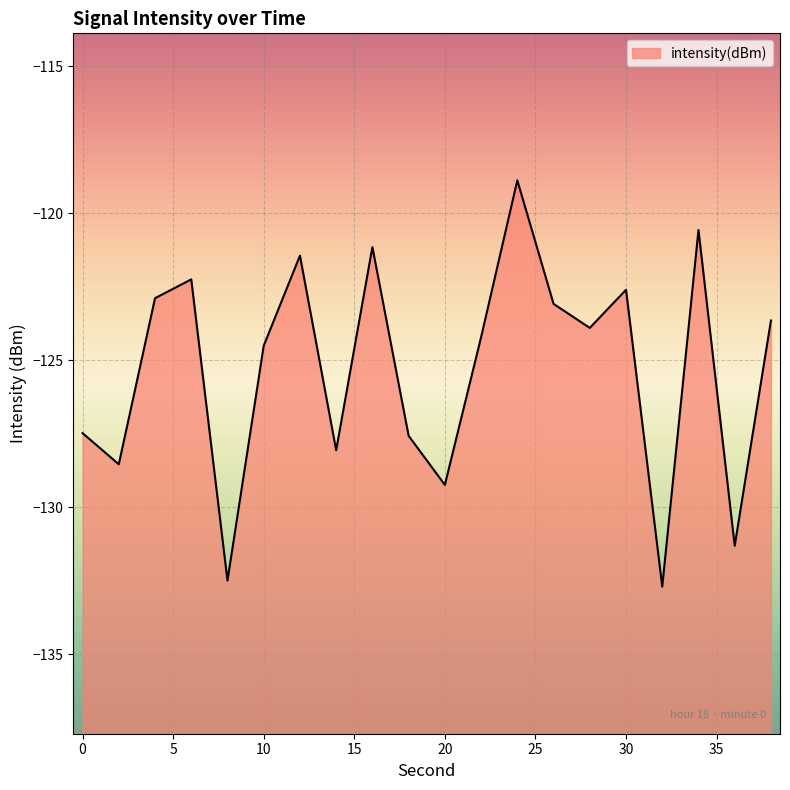

The value at 20 is -129.2. True or false?

True